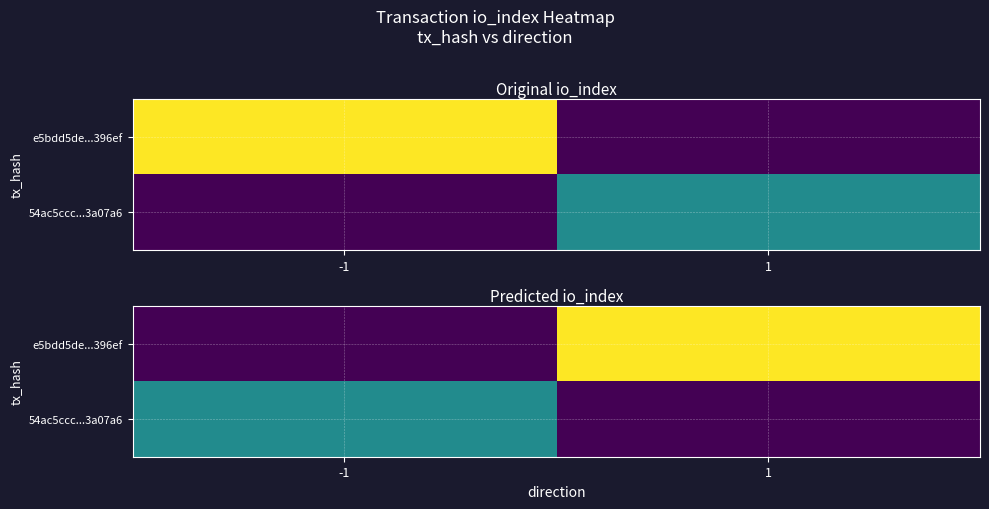

Which label corresponds to the largest value in the chart?

1